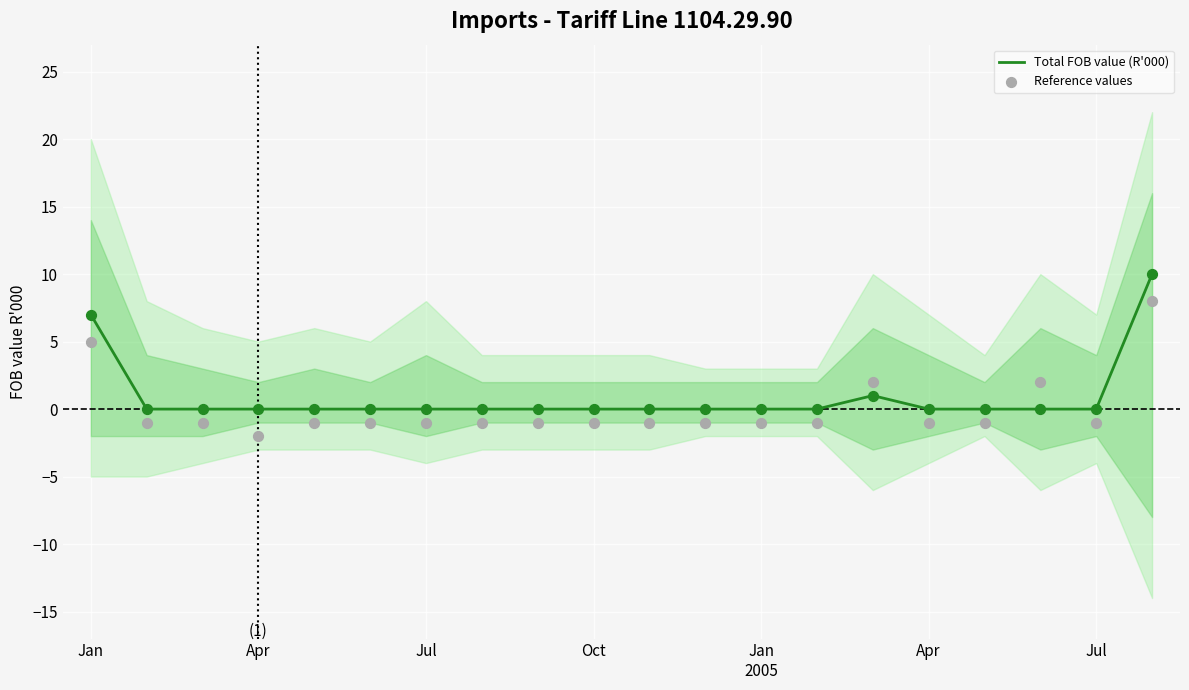

What is the total value across all series at 16?

-1